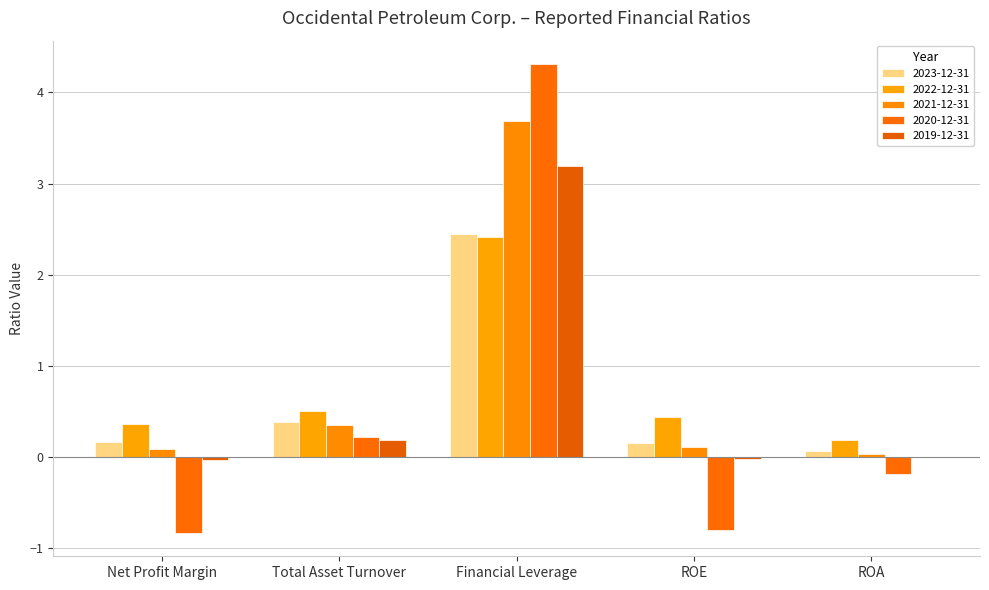

What is the difference between the maximum and second lowest values in the 2020-12-31 series?

5.1